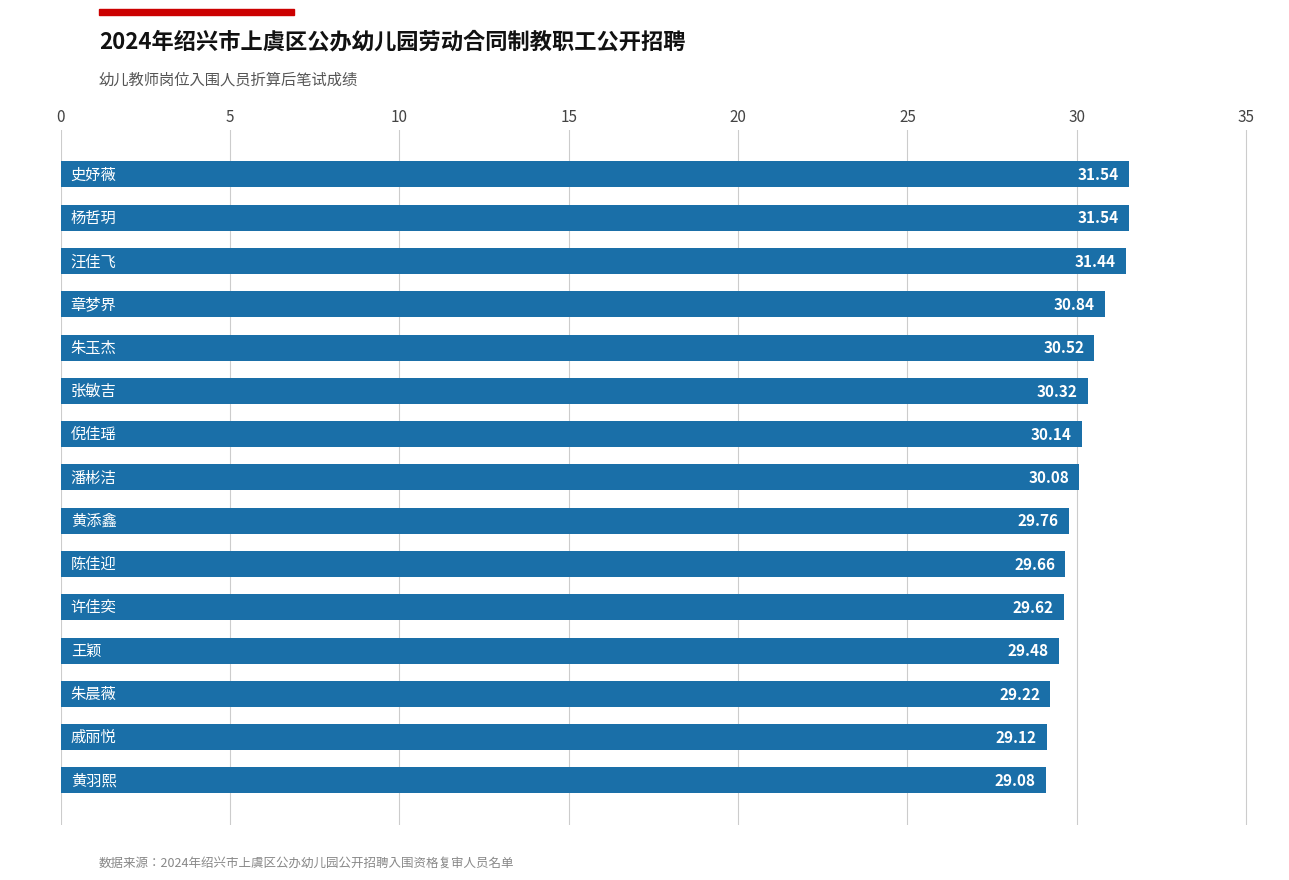

What is the sum of all values?

452.4